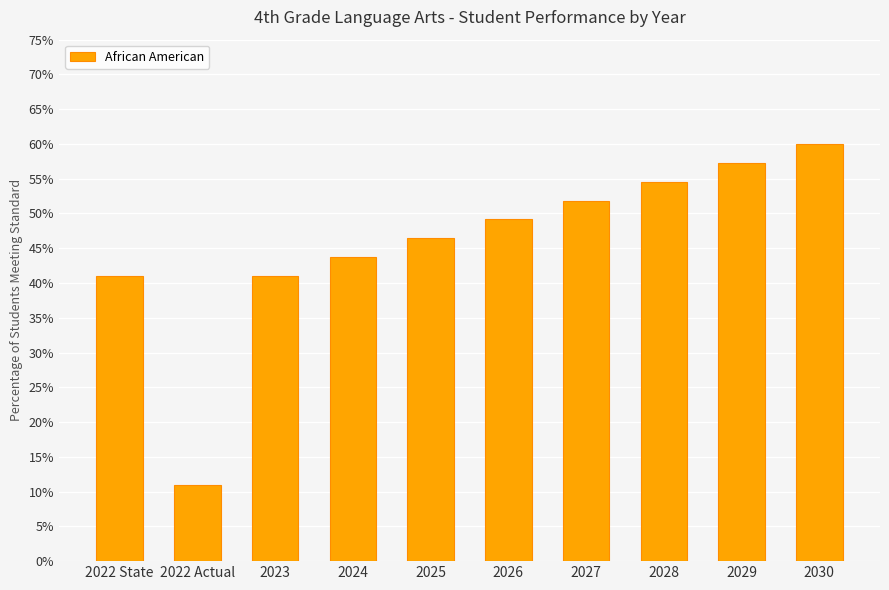

Reading left to right, what are all the values shown in this chart?

2022 State=0.4	2022 Actual=0.1	2023=0.4	2024=0.4	2025=0.5	2026=0.5	2027=0.5	2028=0.5	2029=0.6	2030=0.6